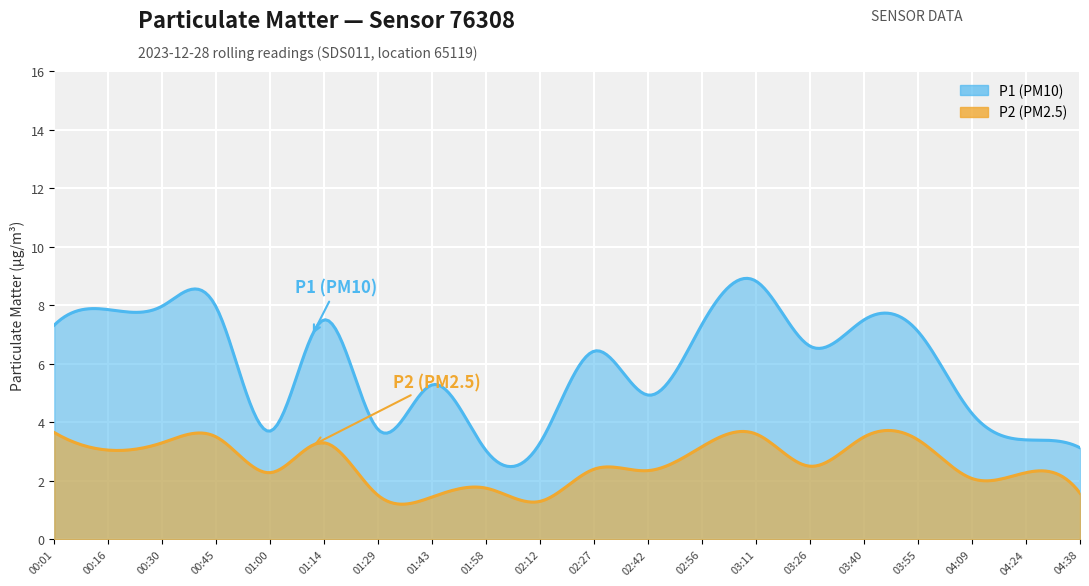

Which series has the largest range (max minus min)?

P1